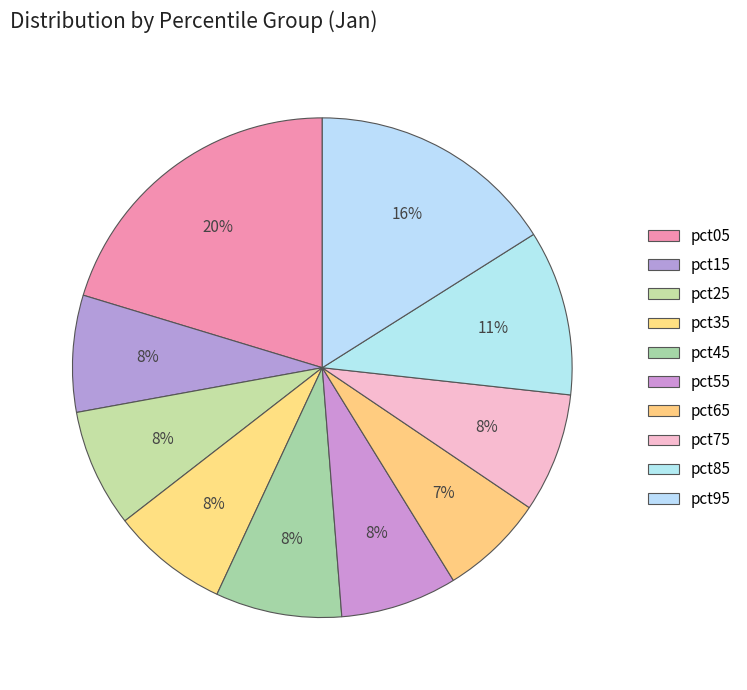

What is the change in value from pct45 to pct85?

+0.2